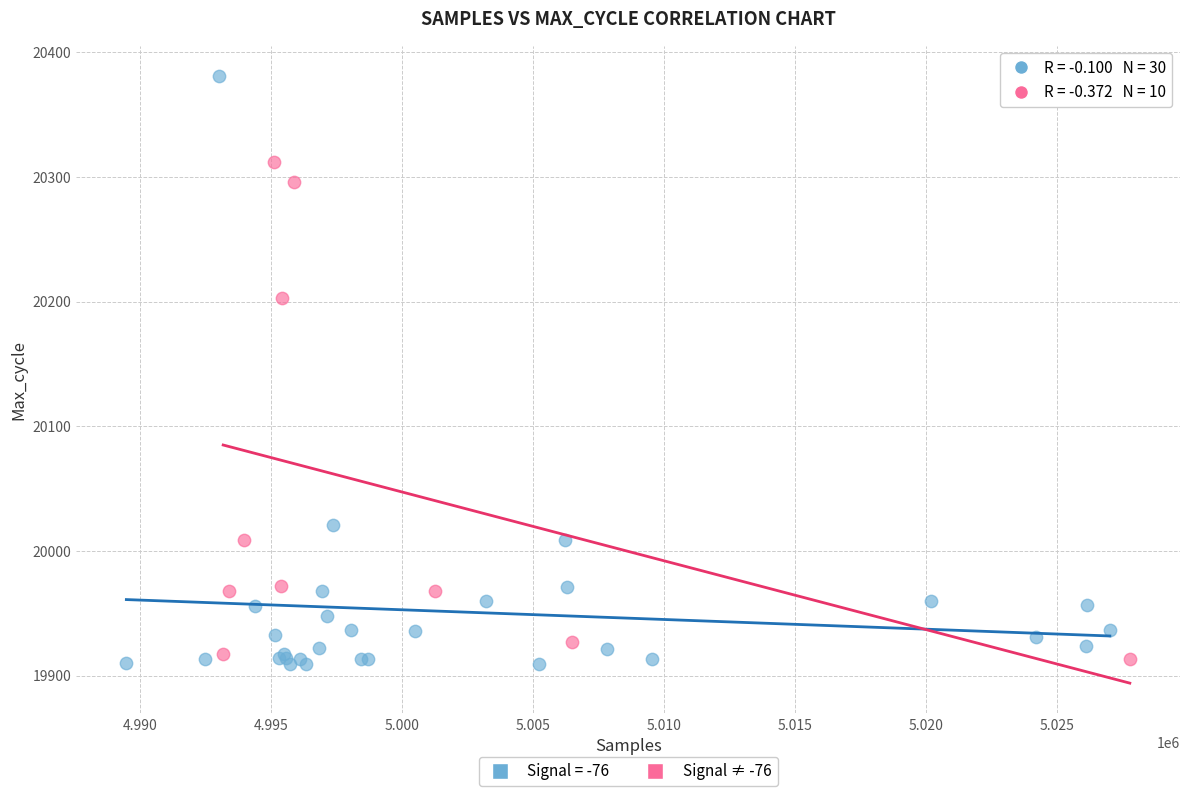

Which series reaches the maximum Y coordinate?

Signal = -76